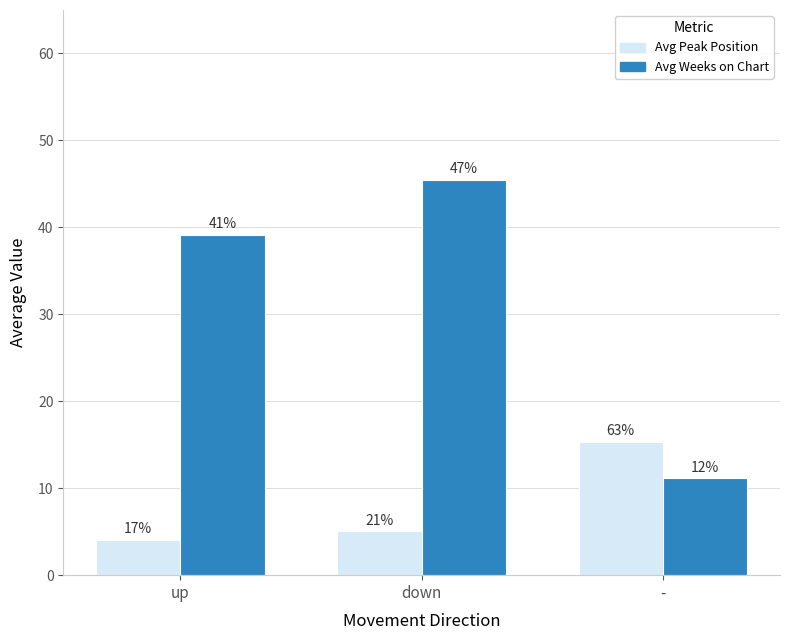

At how many categories does at least one series exceed 33?

2